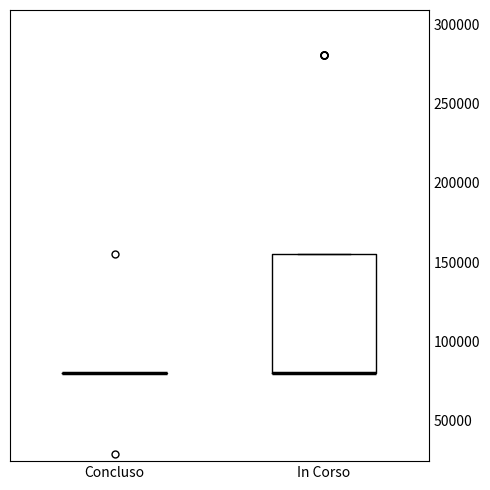

Where is the upper edge of the box for In Corso on the y-axis? The values are not printed on the chart, so give them approximately, as read against the axis.

155000